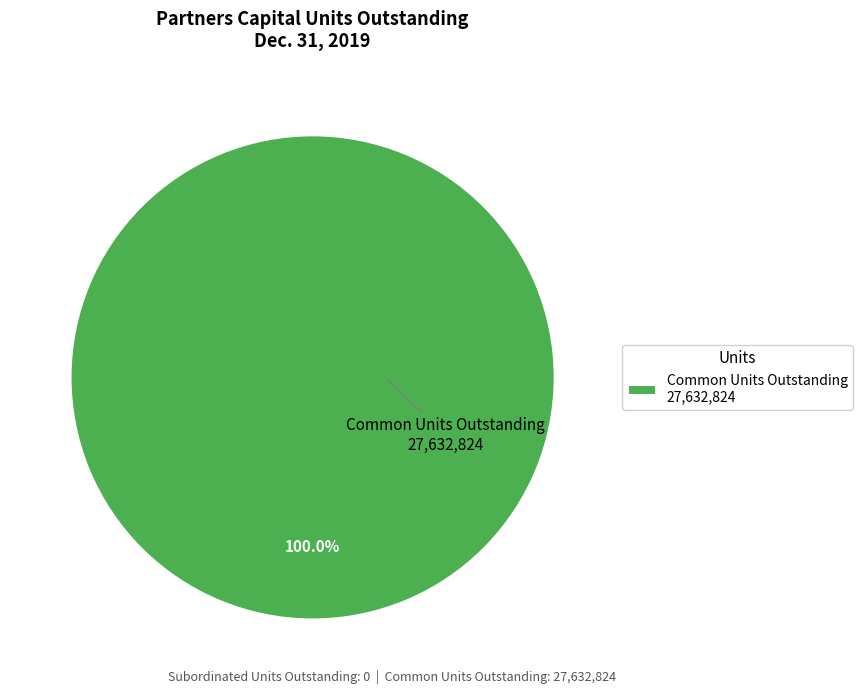

What is the majority slice?

Common Units Outstanding 27,632,824